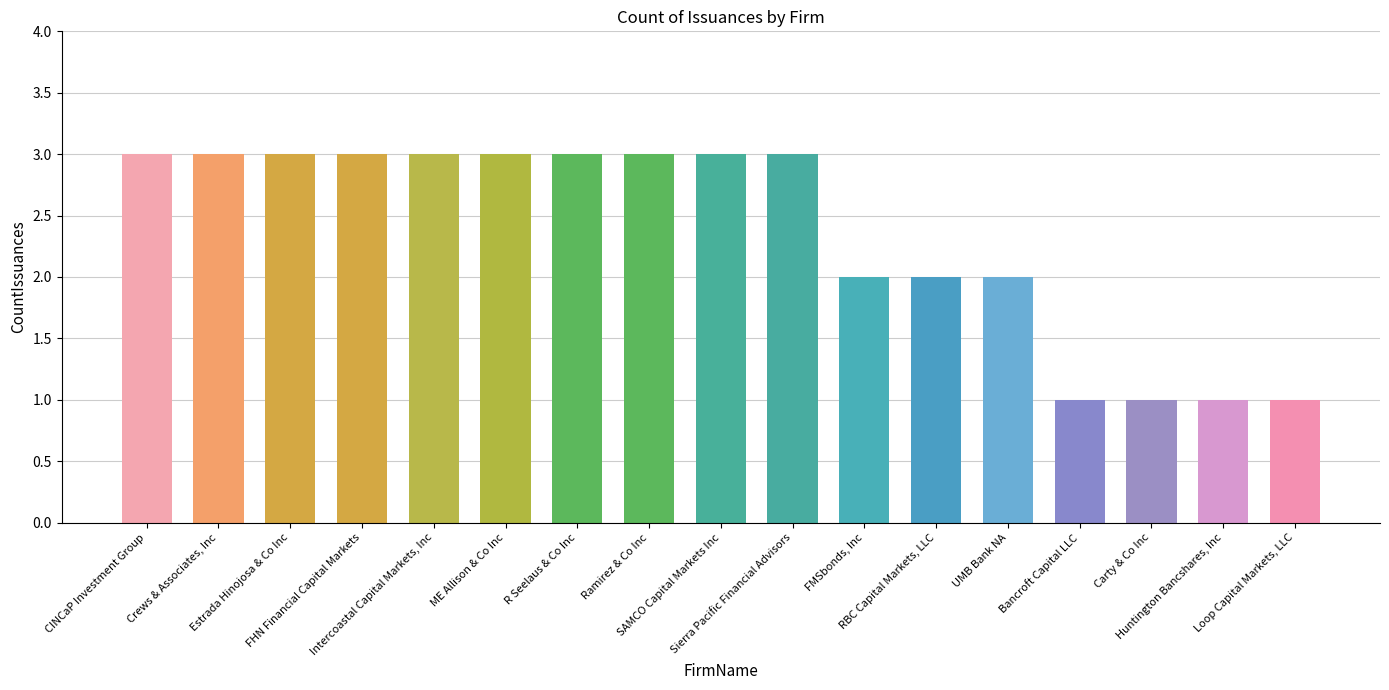

What is the greatest value displayed?

3